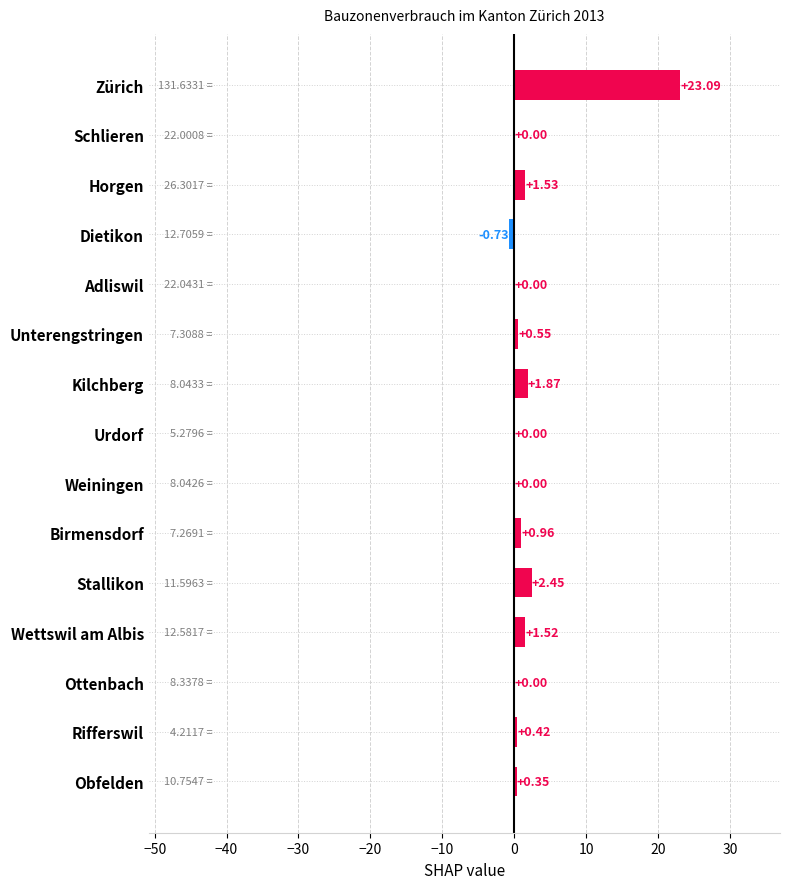

Count the number of categories in the chart.

15